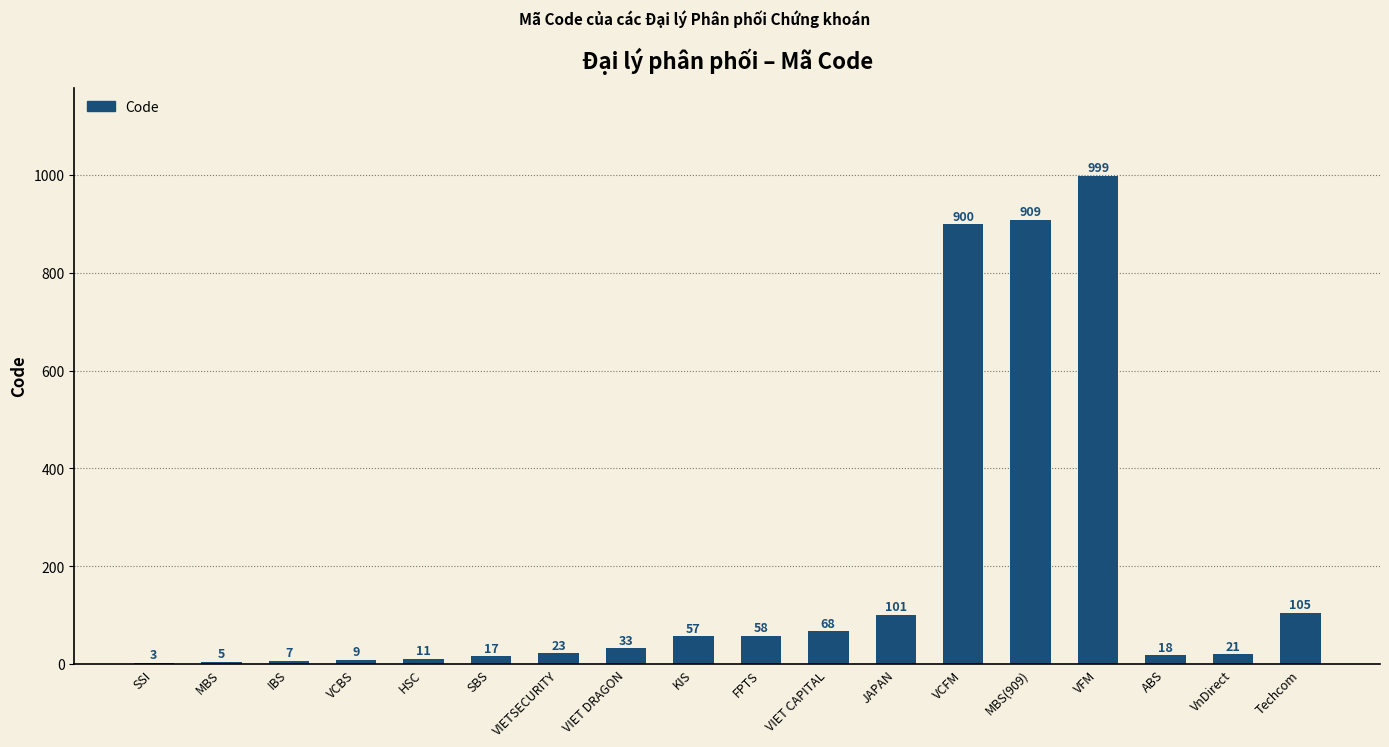

Reading left to right, extract all data points from this chart.

3	5	7	9	11	17	23	33	57	58	68	101	900	909	999	18	21	105